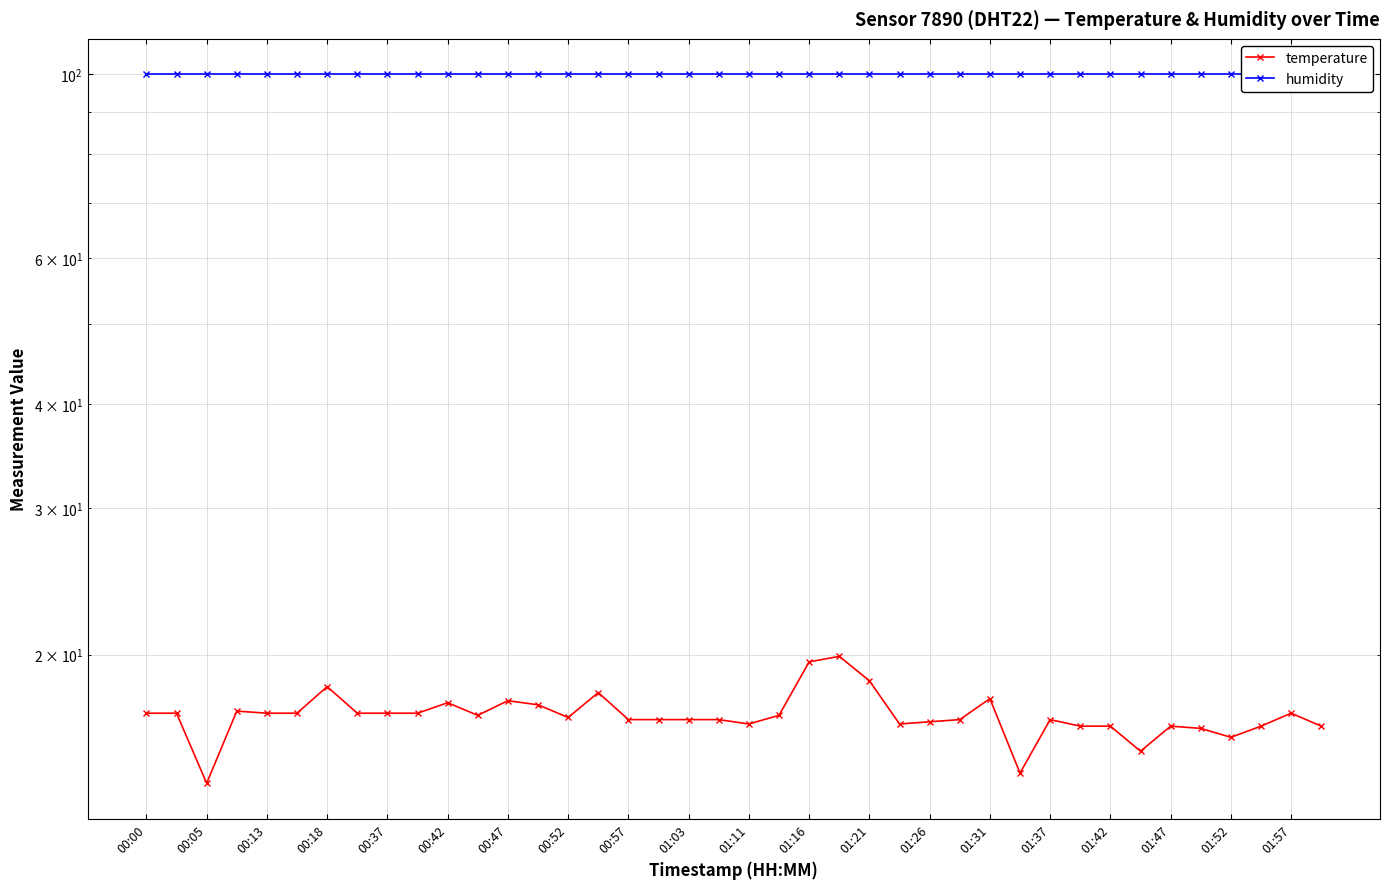

What is the value of the temperature point at the 35th from the left?

16.4